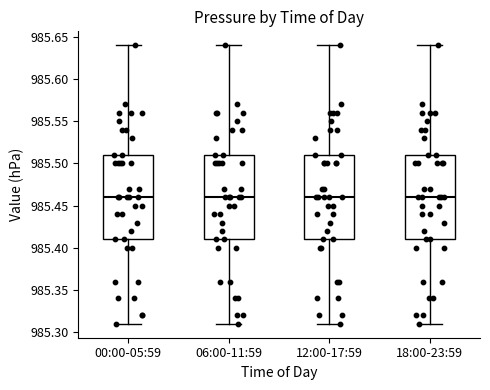

Where does the lower whisker of the box for 06:00-11:59 end on the y-axis? The values are not printed on the chart, so give them approximately, as read against the axis.

985.31